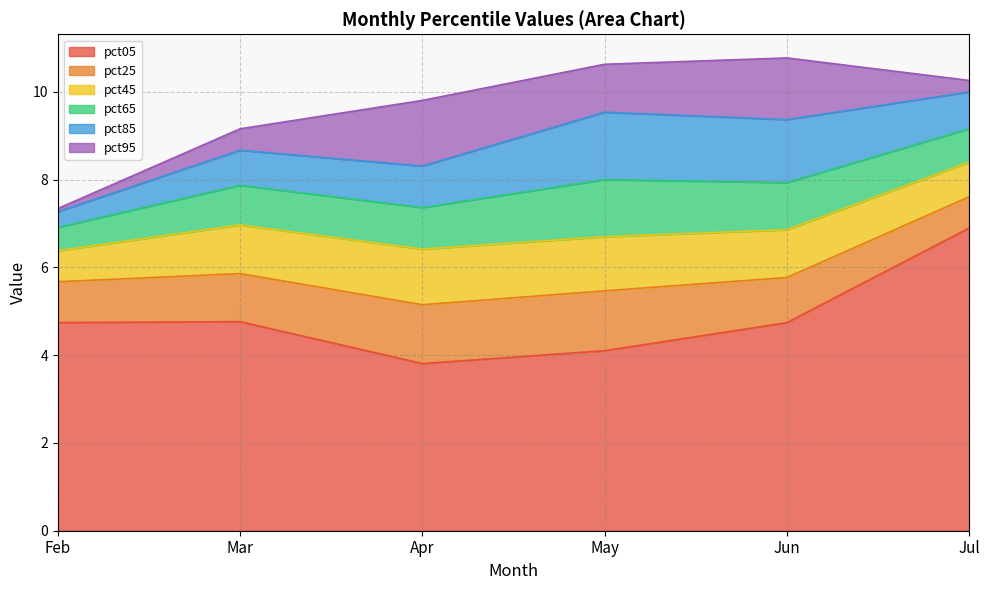

True or false: pct65 has a value of 1.6 at Apr.

False